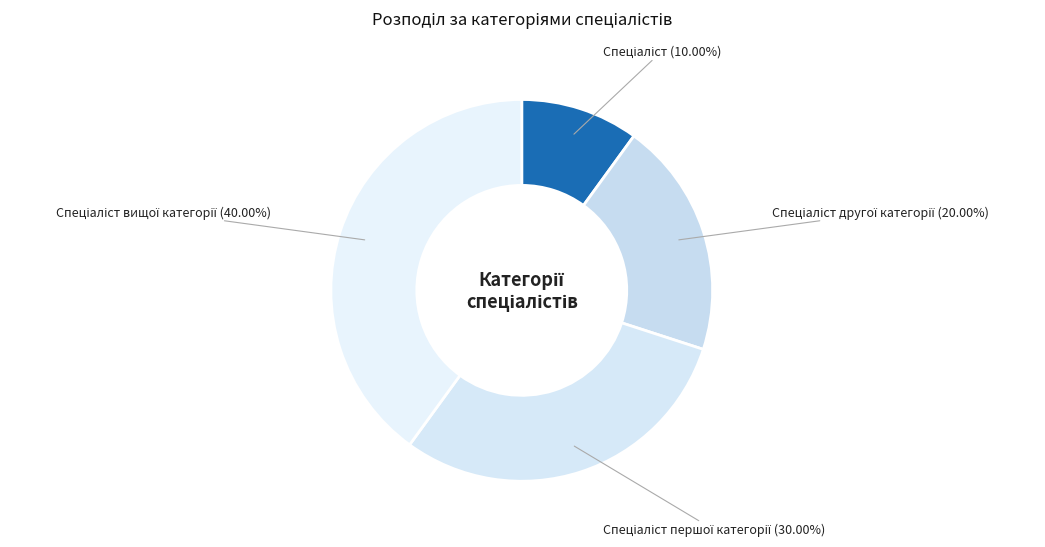

How many slices are in this pie chart?

4